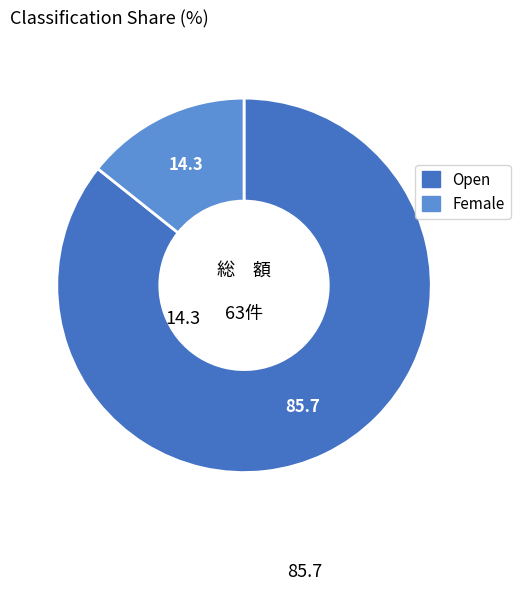

Between Open and Female, which is larger?

Open